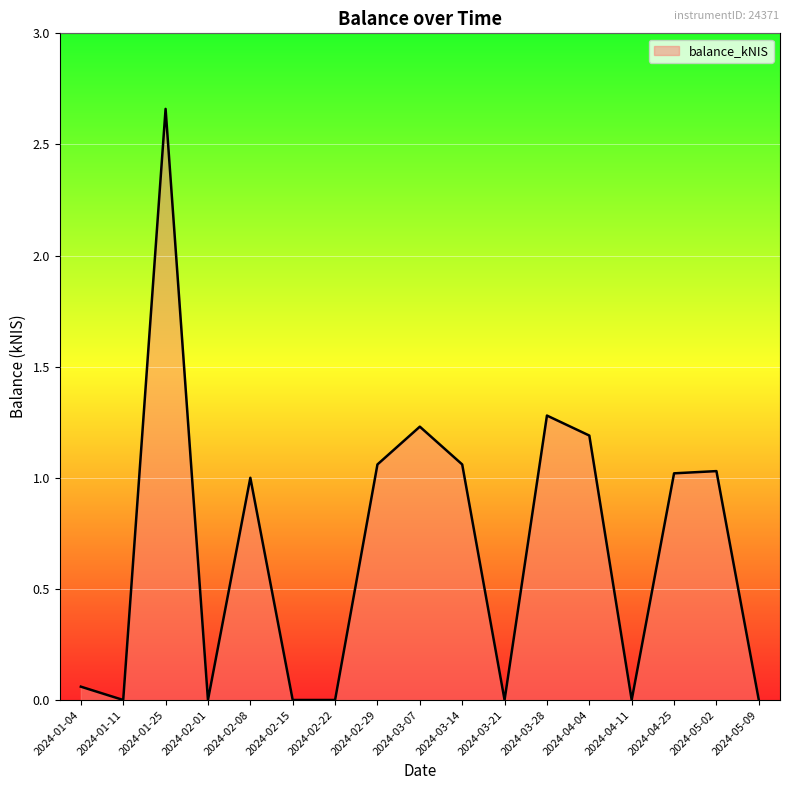

Which label corresponds to the largest value in the chart?

2024-01-25